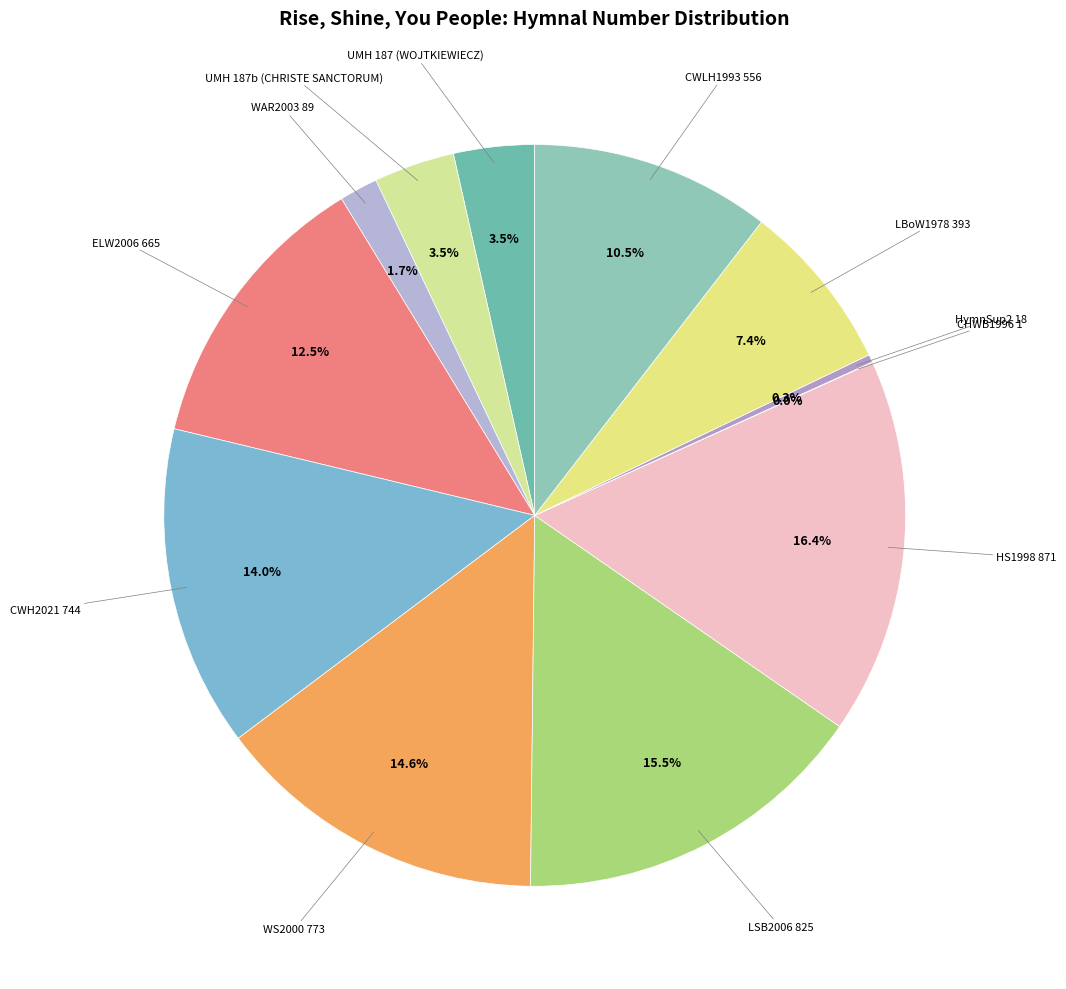

Count the number of slices in the pie.

12